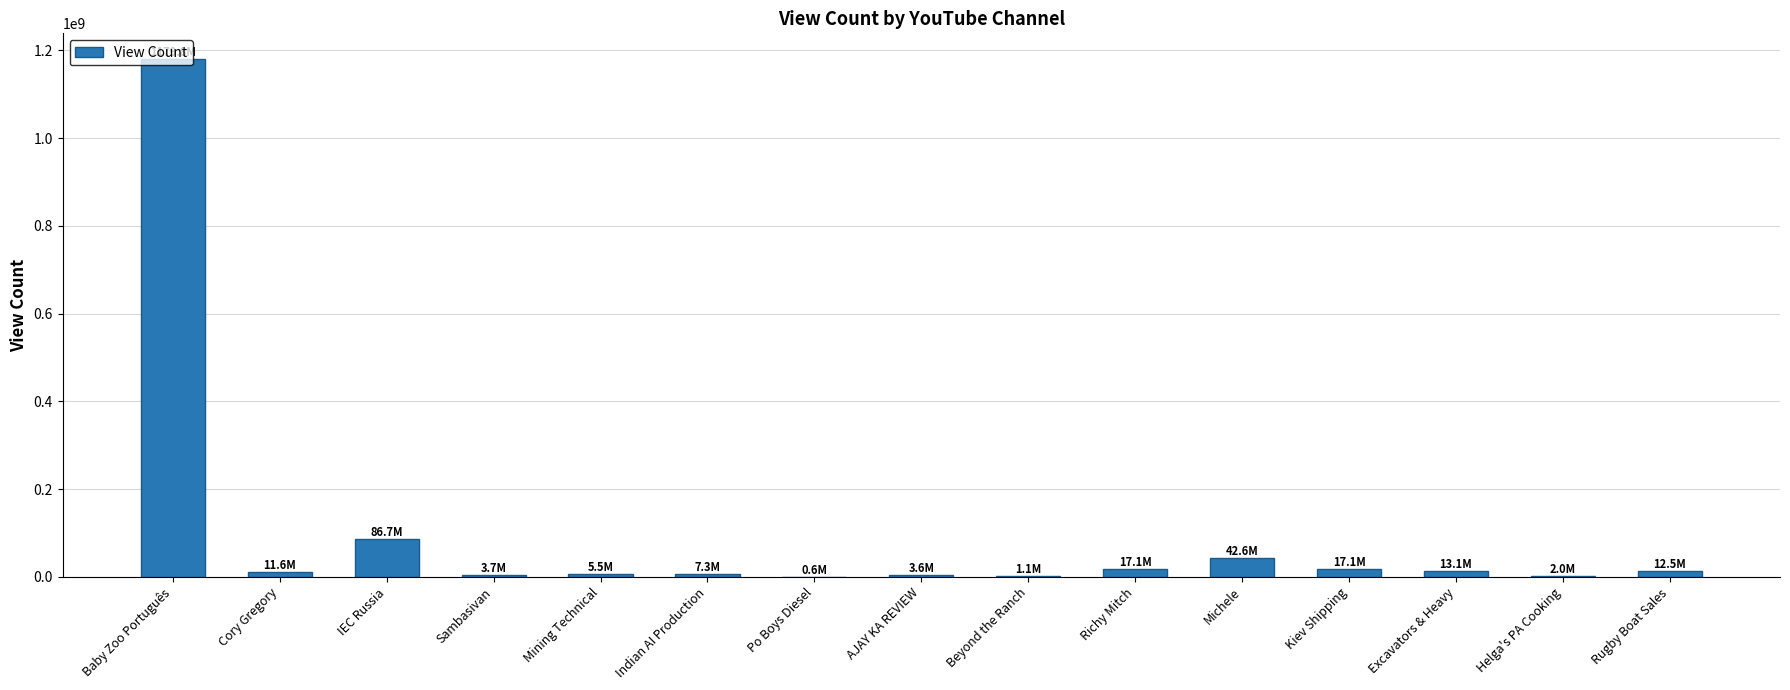

What is the sum of all values?

1404312205